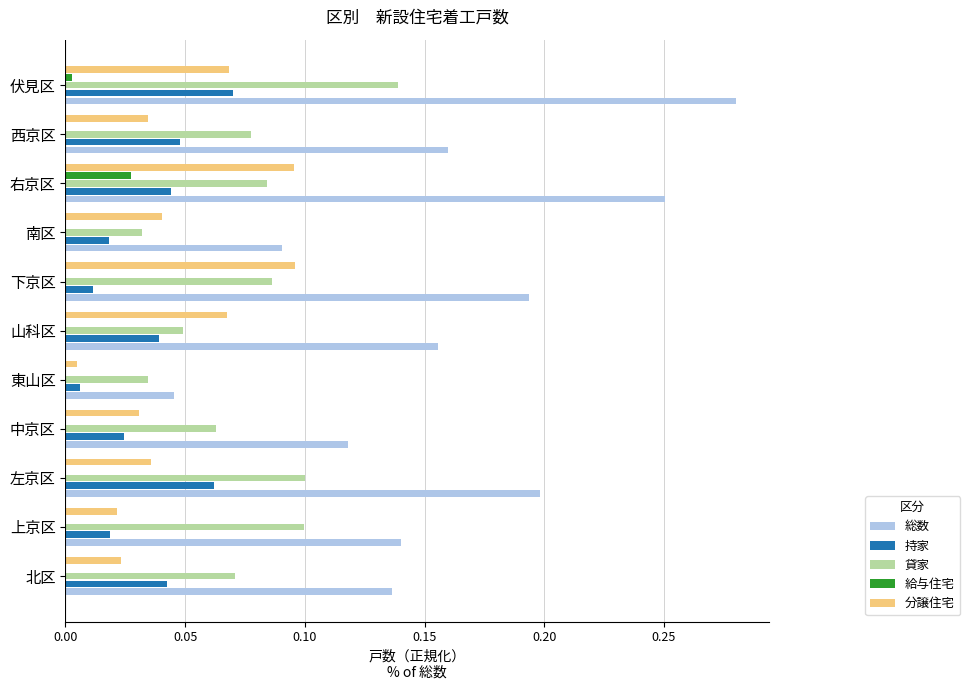

Which label corresponds to the largest value in the chart?

伏見区